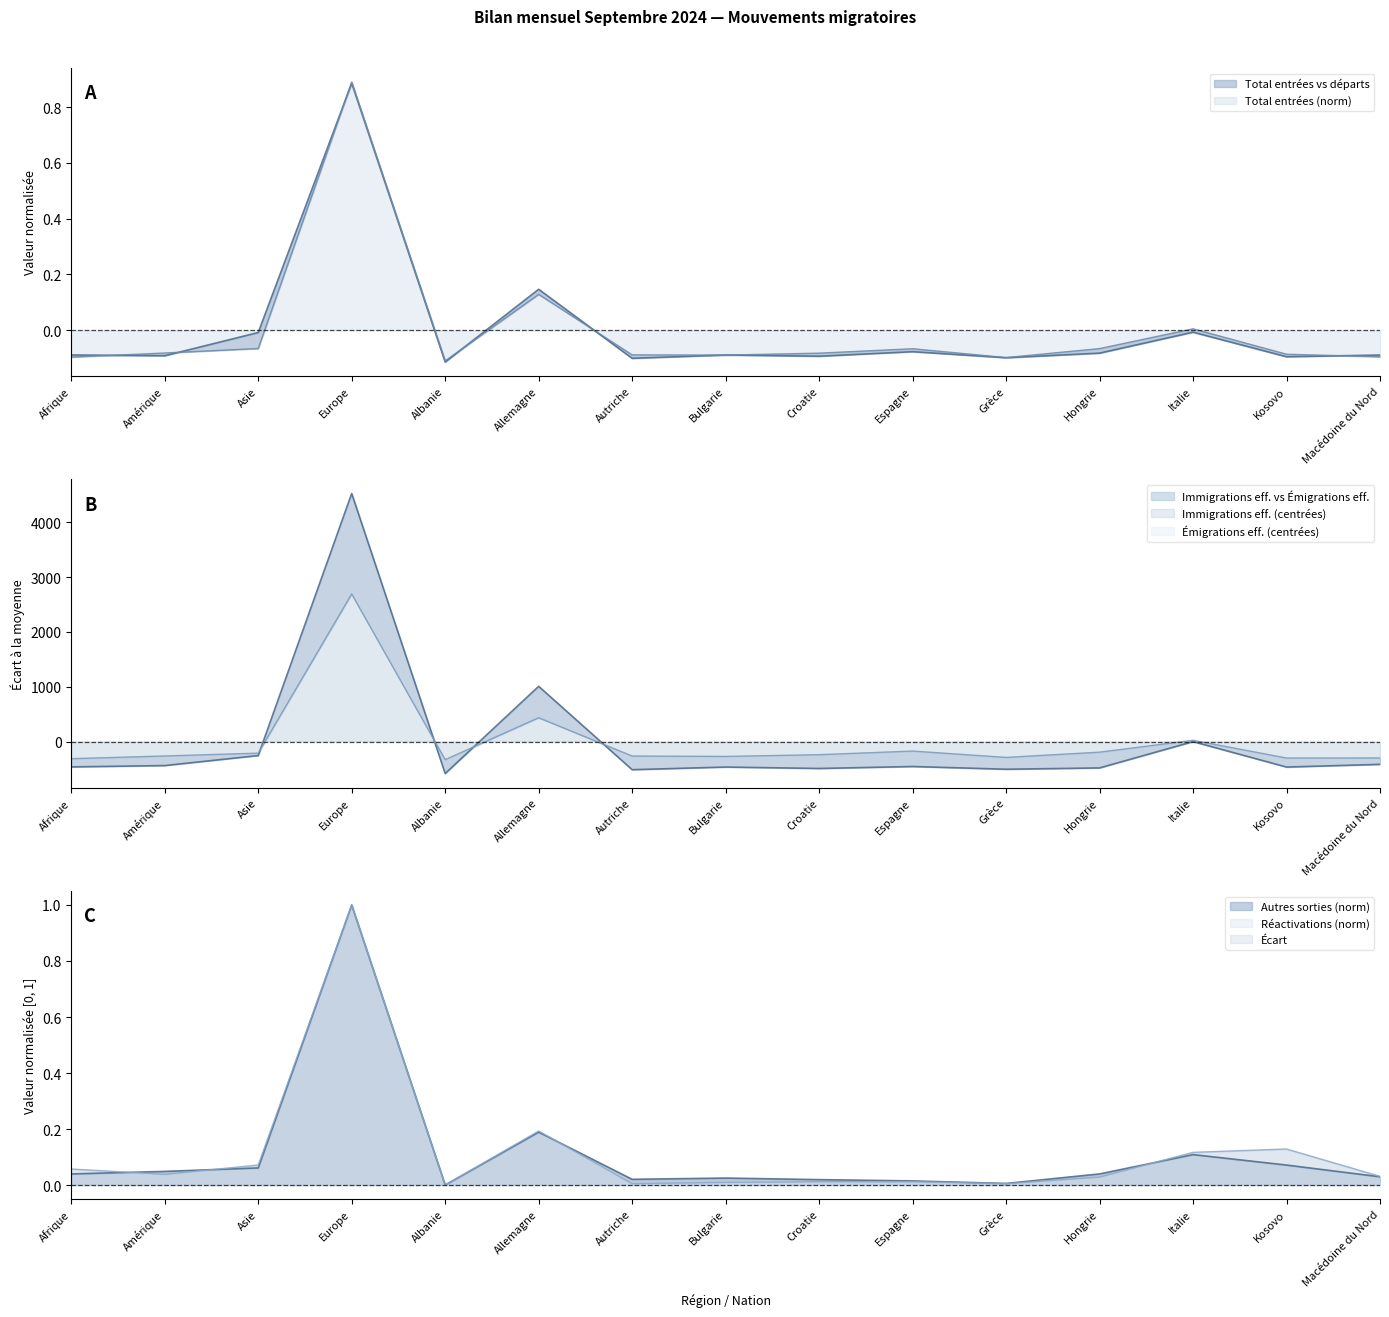

What is the difference between the highest and lowest values at Afrique?

462.4